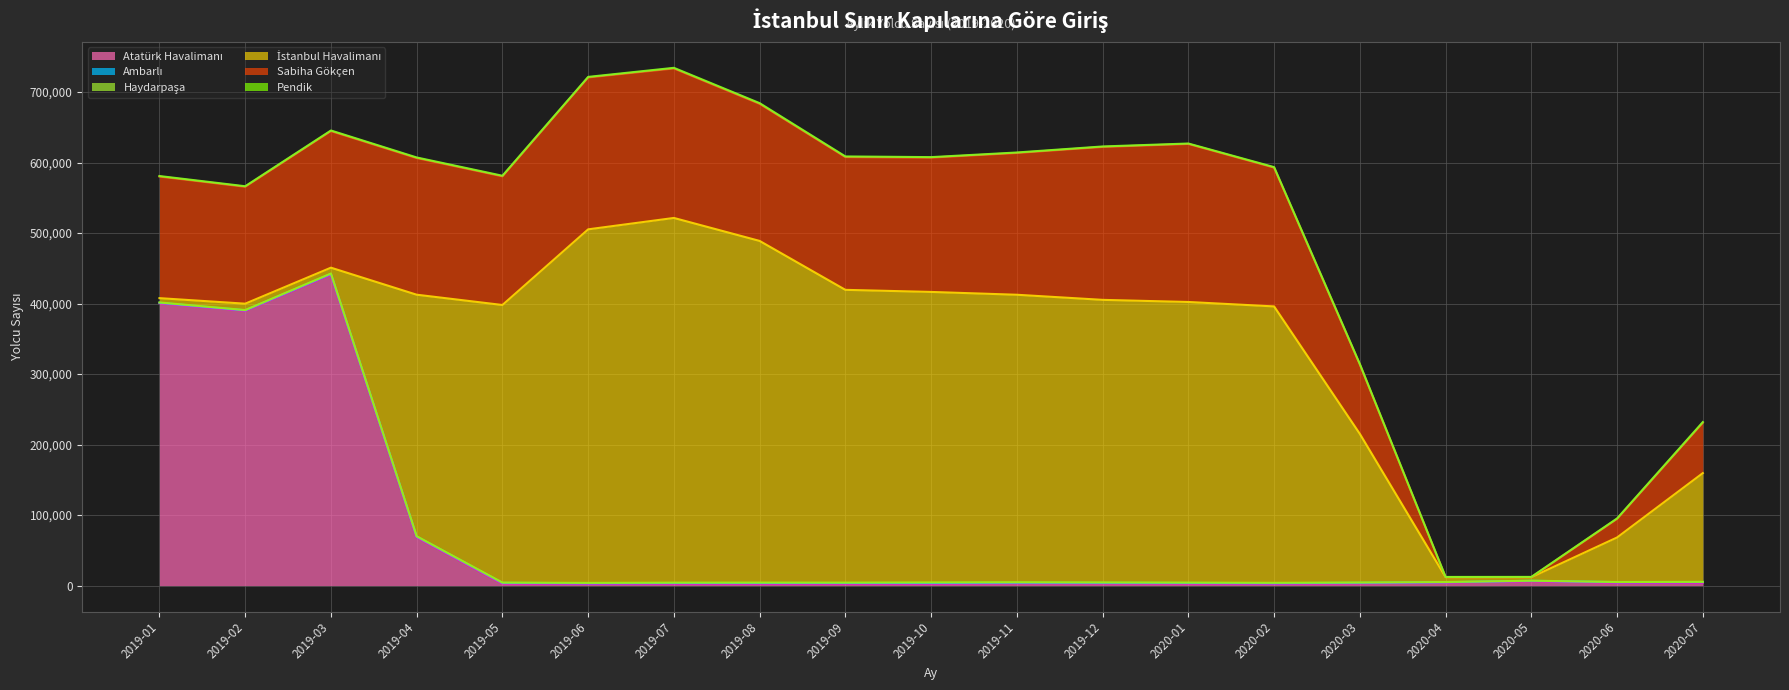

What are all the series names shown in the legend?

Atatürk Havalimanı, Ambarlı, Haydarpaşa, İstanbul Havalimanı, Sabiha Gökçen, Pendik